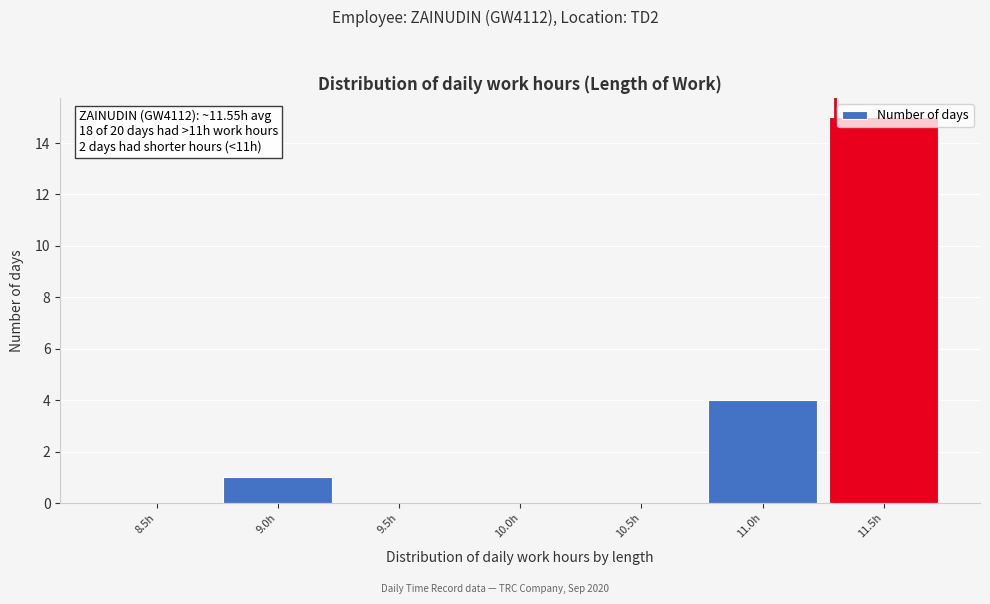

Is it true that the value at 8.5h is 0?

True